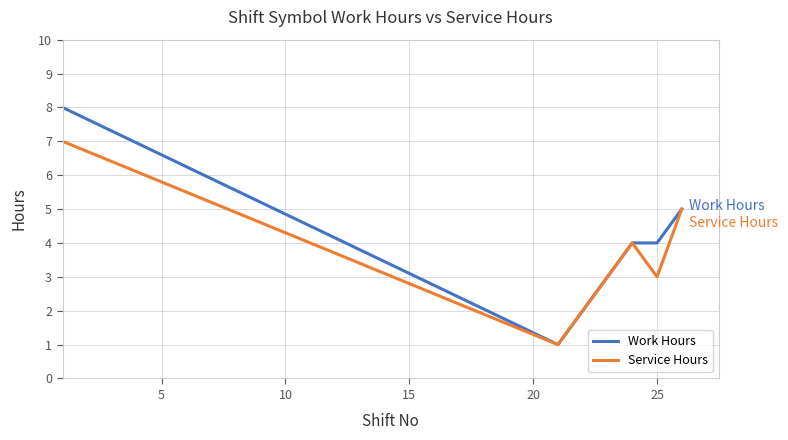

What is the difference between the maximum and minimum values in the Service Hours series?

6